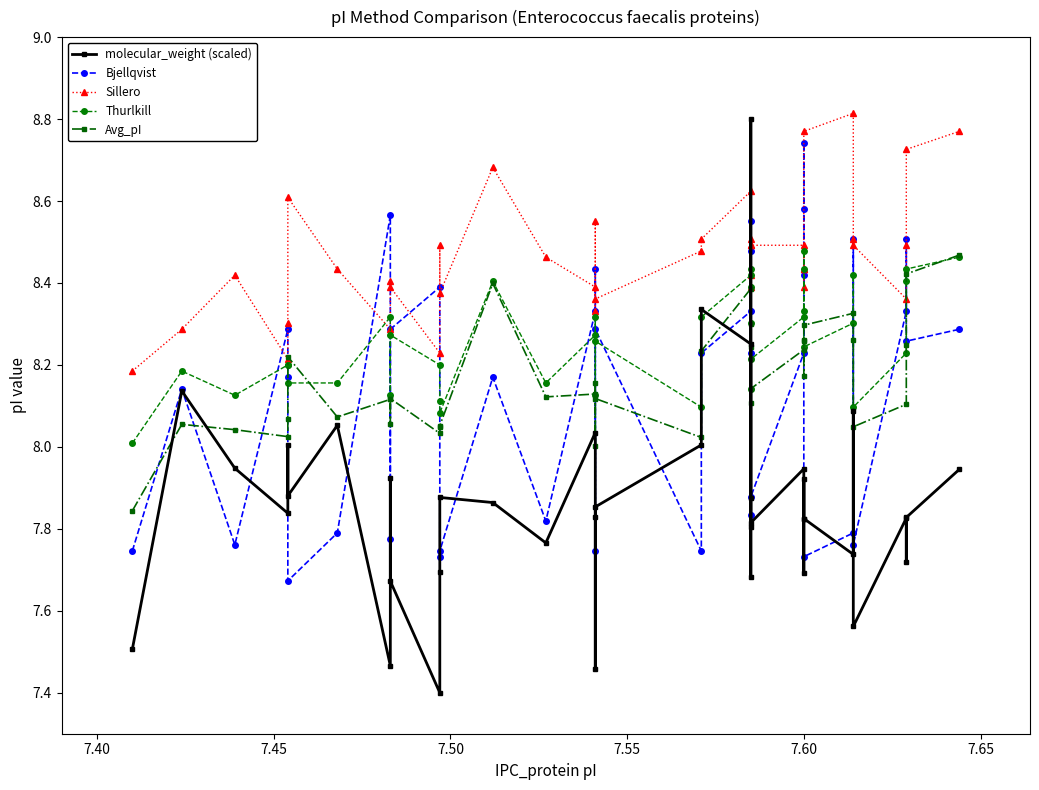

What are all the series names shown in the legend?

molecular_weight (scaled), Bjellqvist, Sillero, Thurlkill, Avg_pI